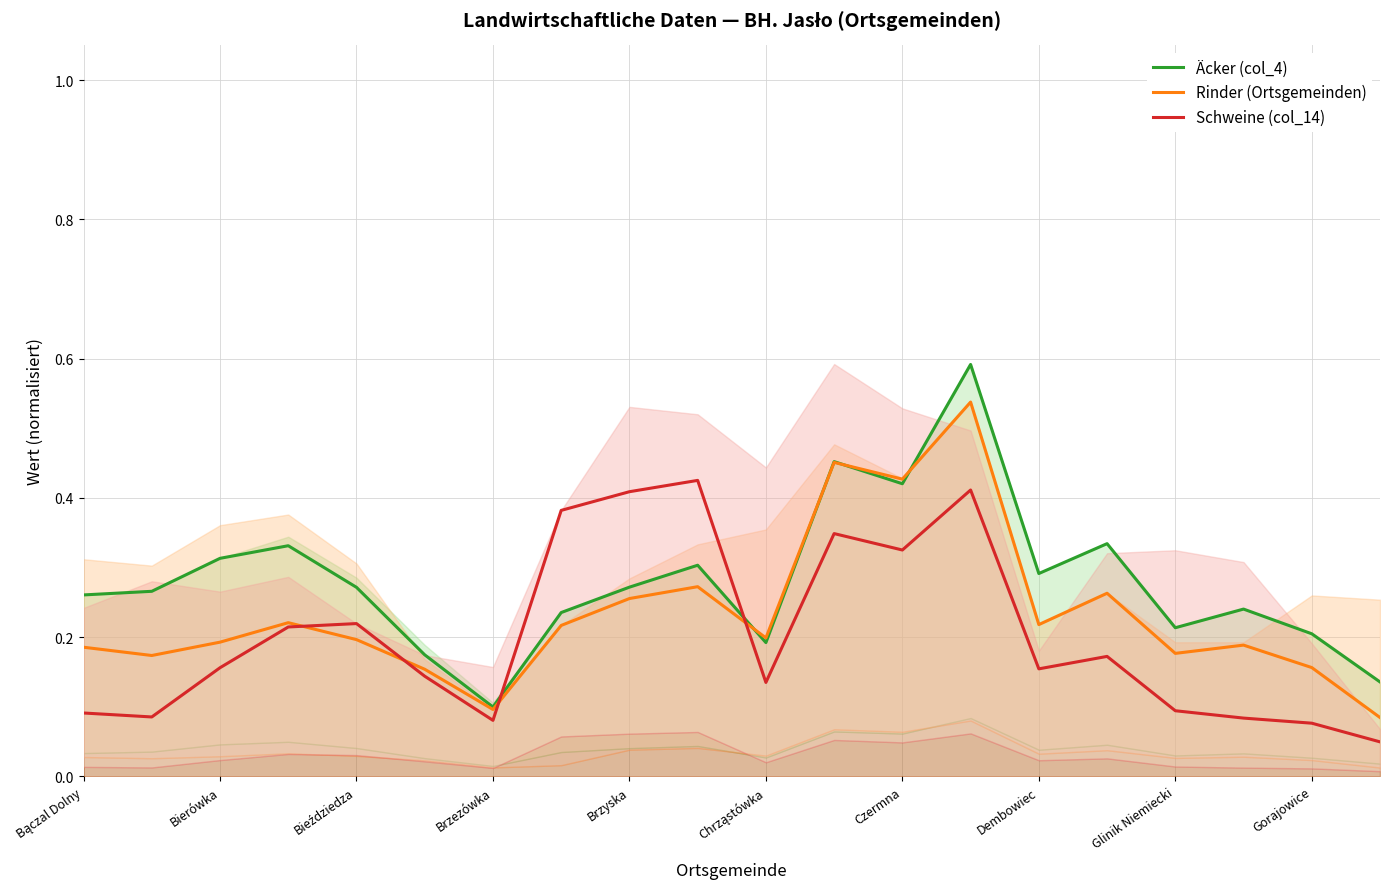

Which category has the lowest value in the Äcker (col_4) series?

Brzezówka